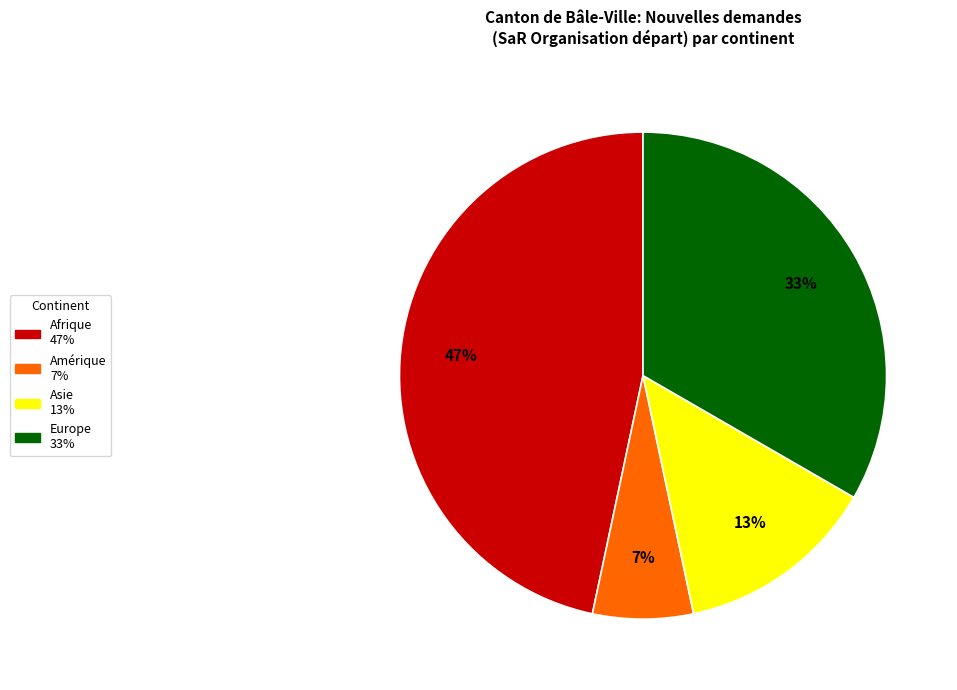

Is there a majority slice in this chart?

No